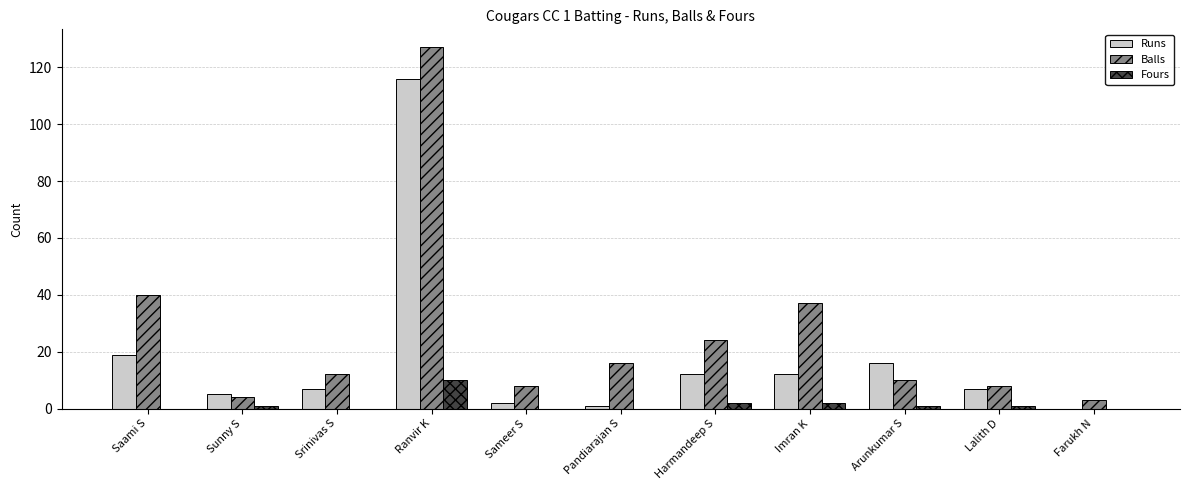

At which label does Runs reach its peak?

Ranvir K